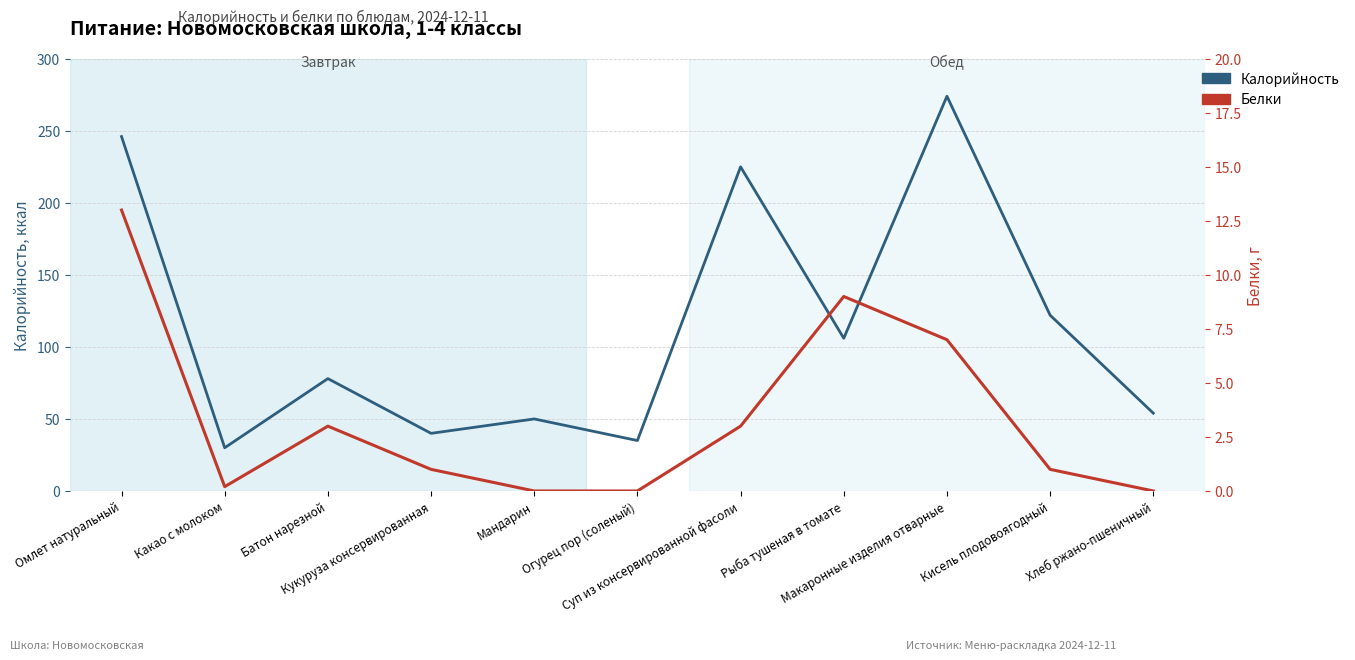

What is the maximum value shown in the chart?

274.0